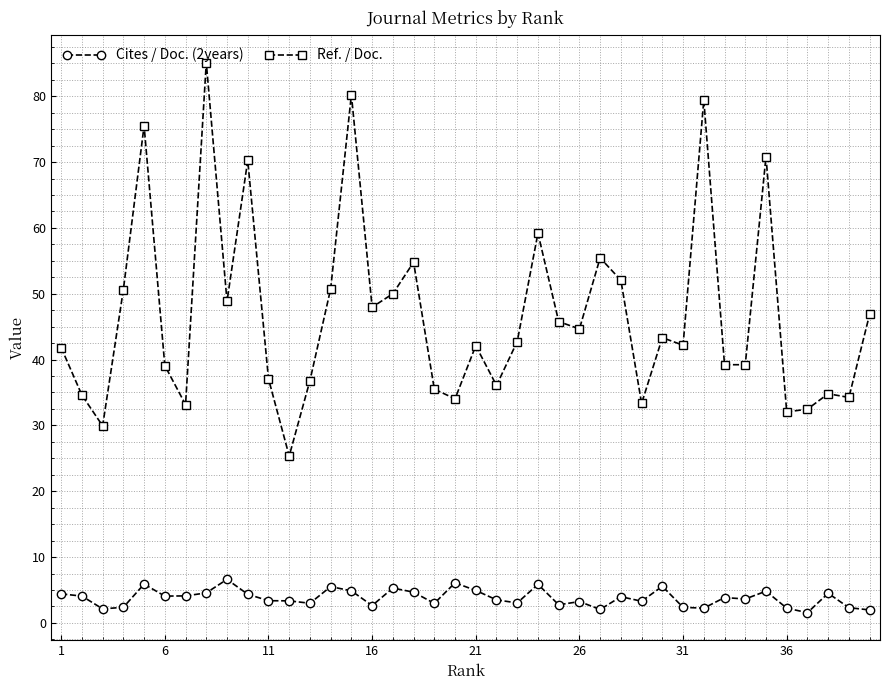

What are all the series names shown in the legend?

Cites / Doc. (2years), Ref. / Doc.